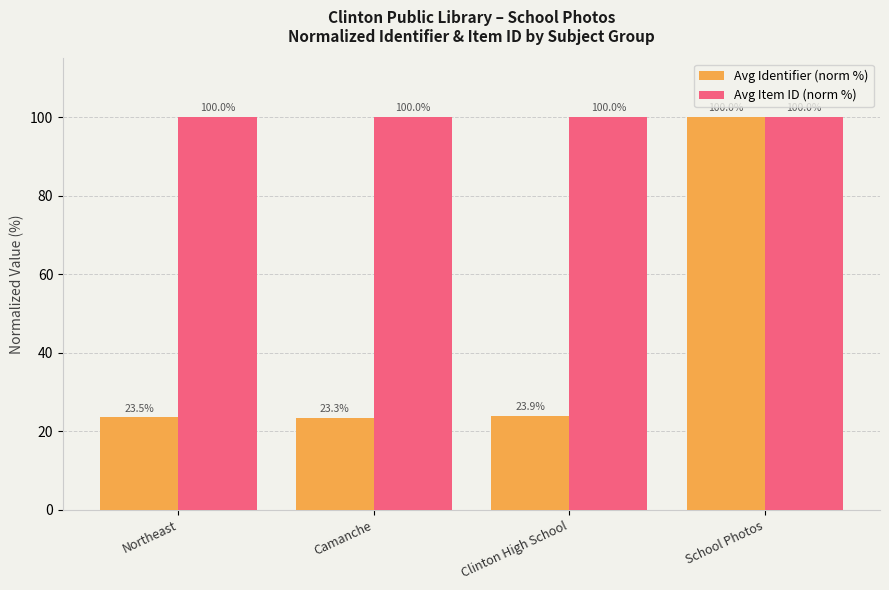

Reading right to left, extract all data points from this chart.

Avg Identifier (norm %): 100.0	23.9	23.3	23.5
Avg Item ID (norm %): 100.0	100.0	100.0	100.0